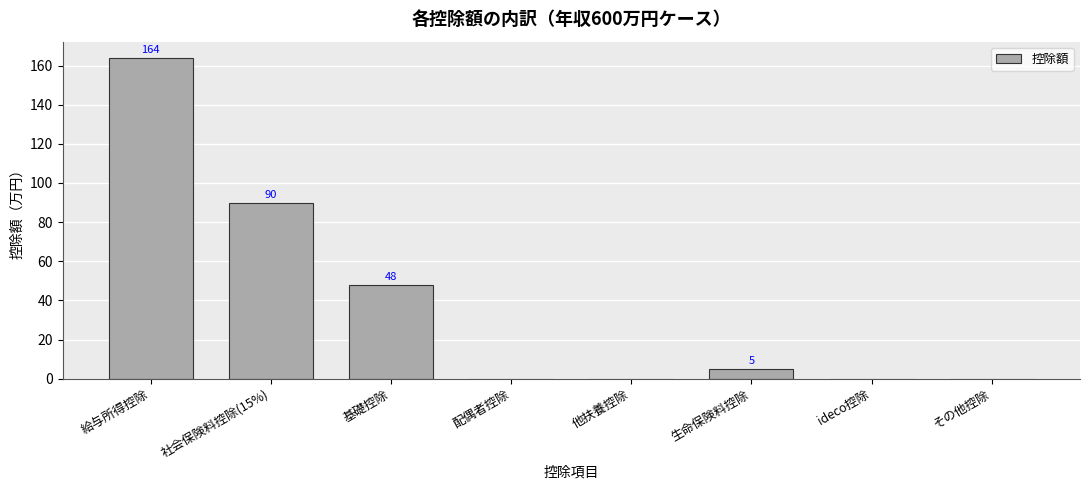

Which category has the highest value across all series?

給与所得控除